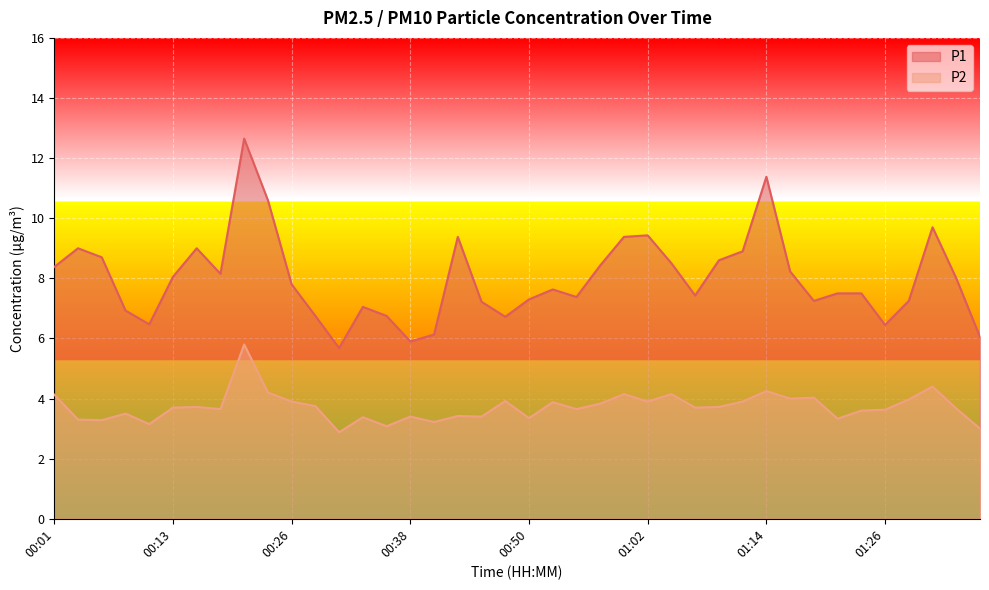

Which series has the largest total across all categories?

P1